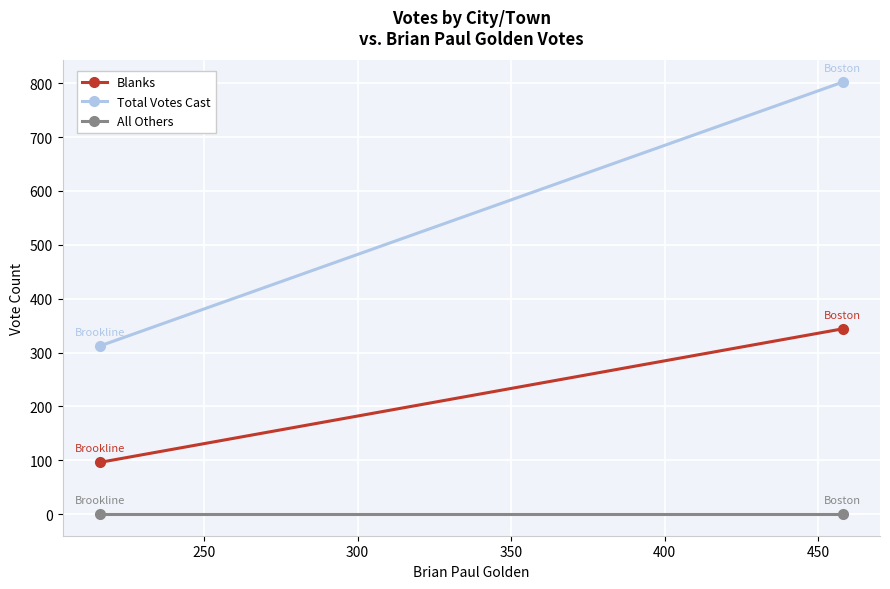

The All Others series shows 0 at 250. True or false?

True